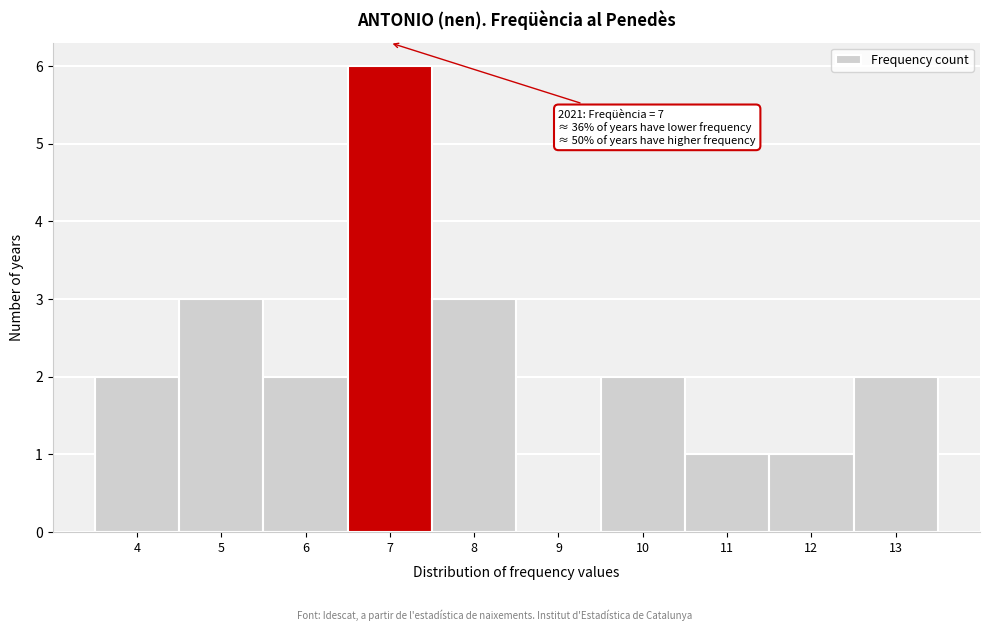

Over which range of the x-axis is the bar tallest?

6.5 to 7.5